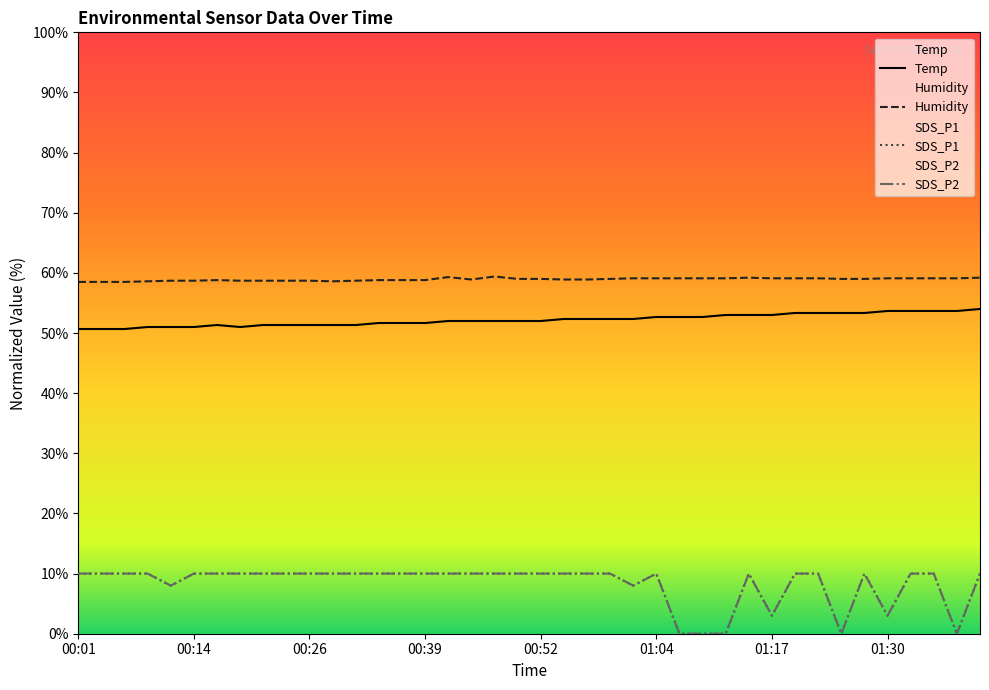

How many lines are shown in the chart?

4